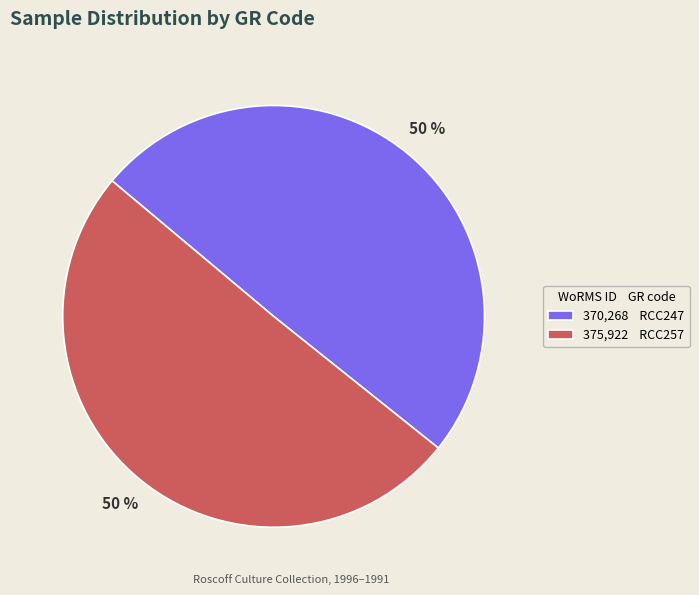

To the nearest percent, what percentage of the pie is 370,268 RCC247?

50%